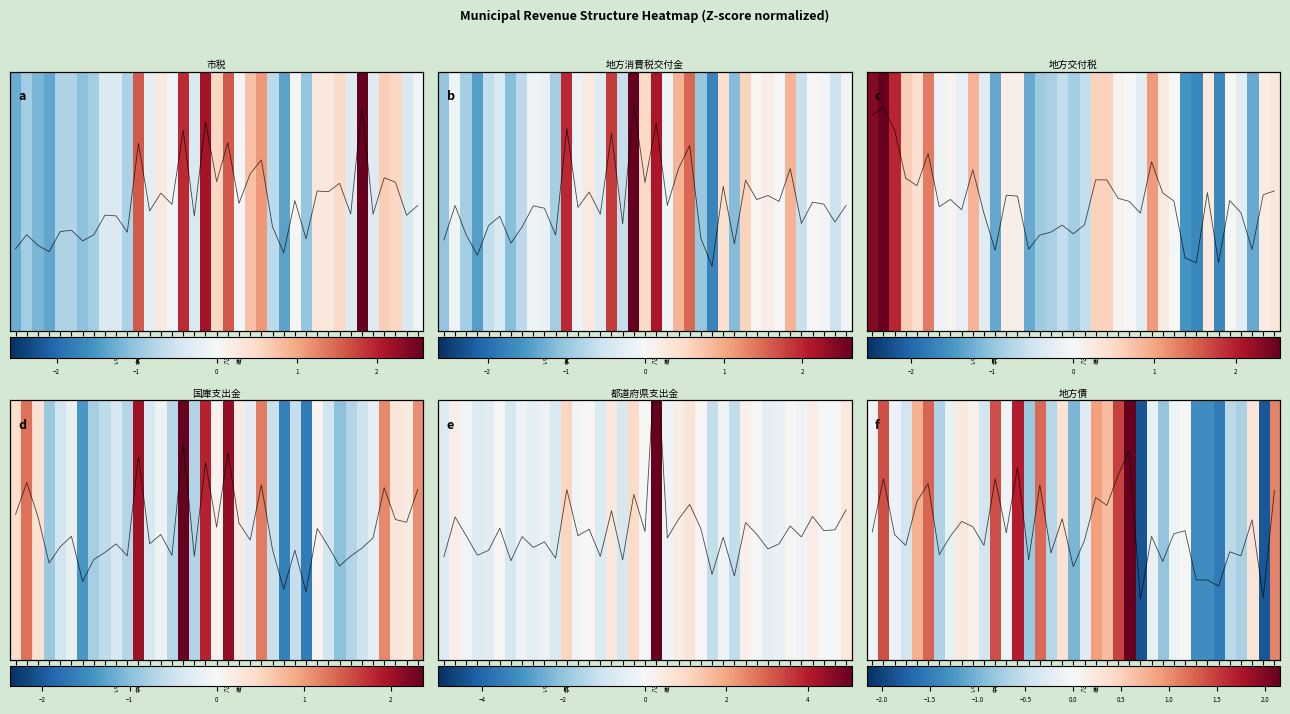

How many series are shown in this chart?

7